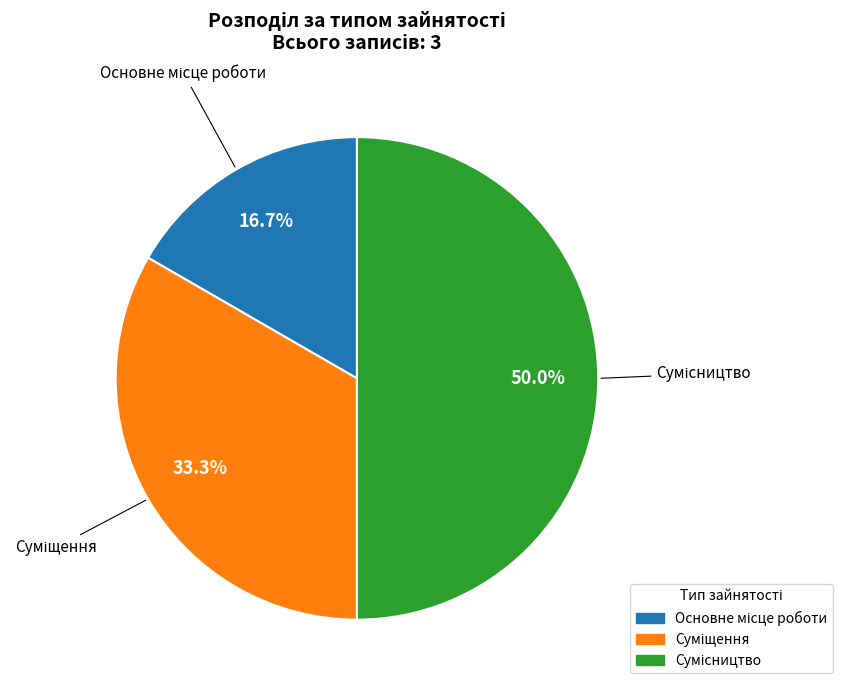

Which slice is the largest?

Сумісництво